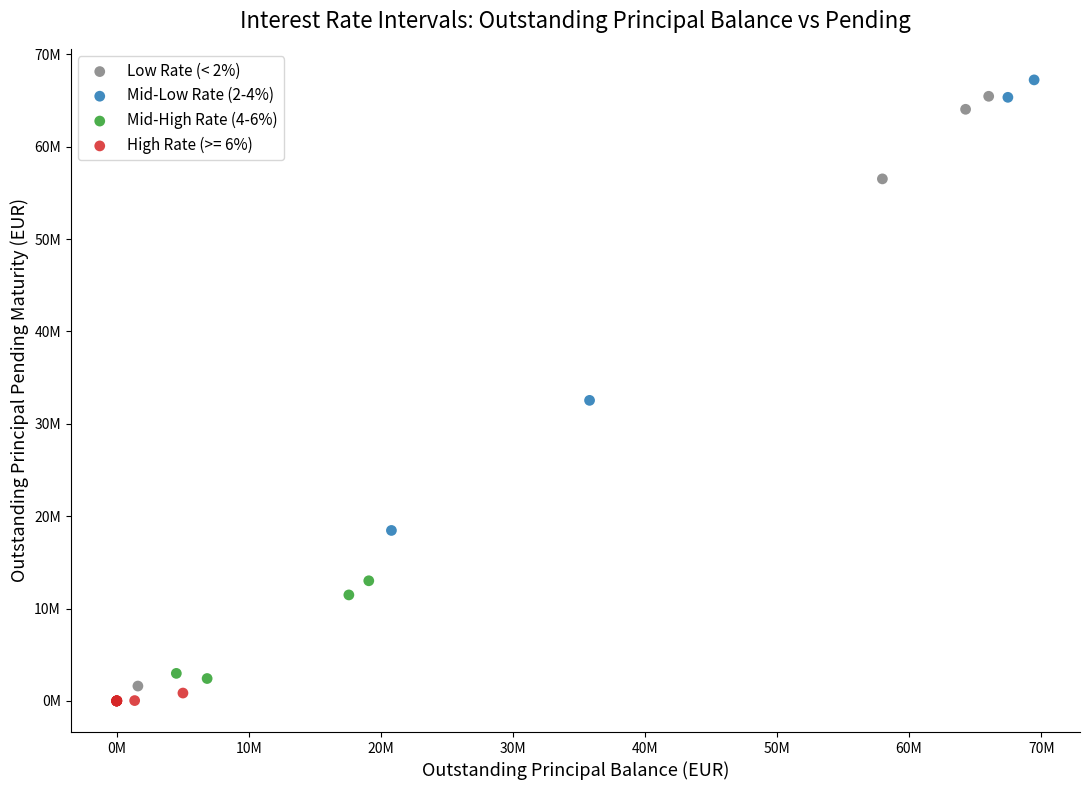

Which series reaches the maximum Y coordinate?

Mid-Low Rate (2-4%)